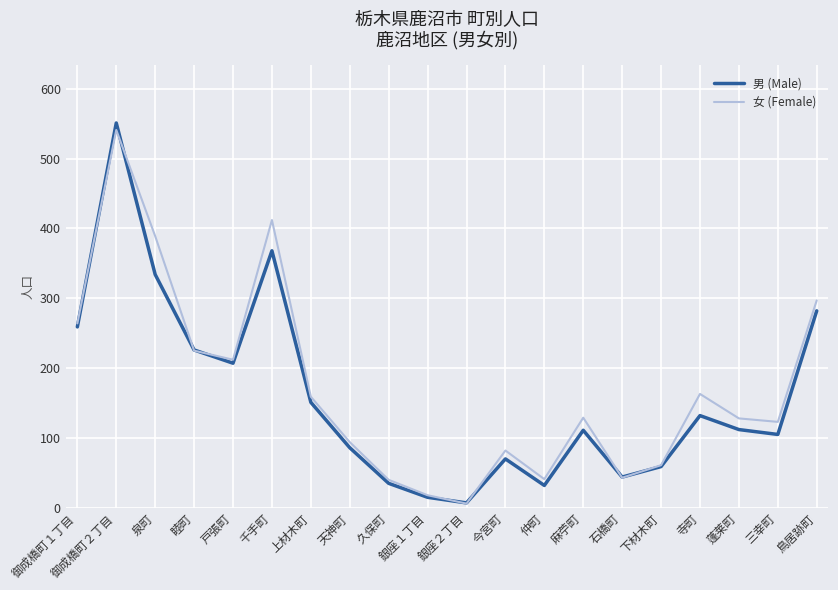

What is the maximum value for 女 (Female)?

541